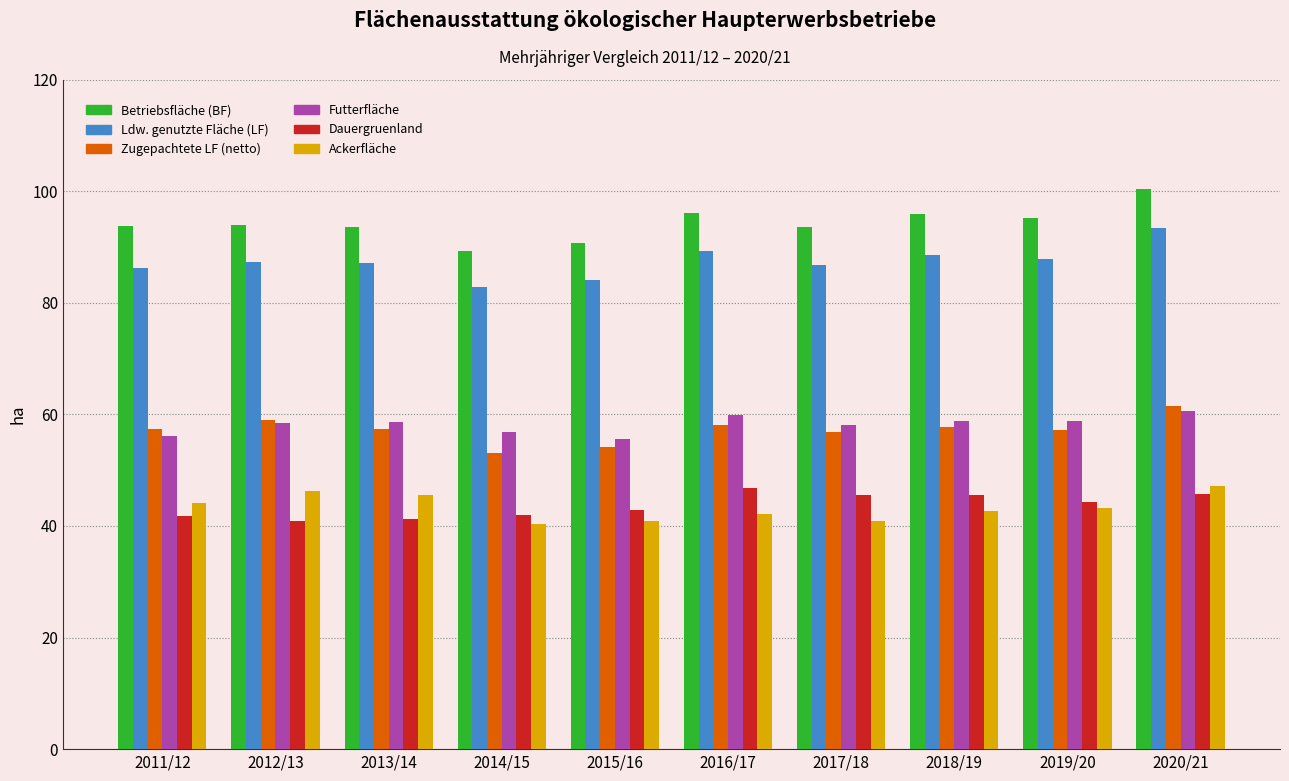

What is the label of the 8th bar from the left?

2018/19